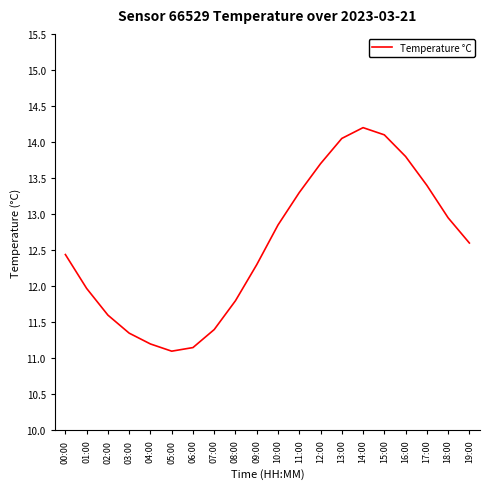

What position from the right is 10:00?

10